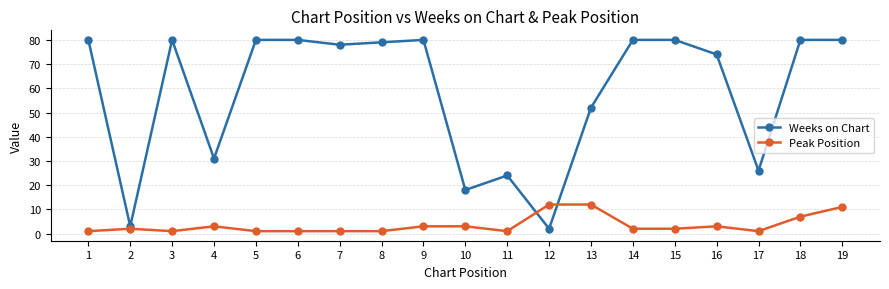

Reading left to right, extract all data points from this chart.

Weeks on Chart: 1=80	2=3	3=80	4=31	5=80	6=80	7=78	8=79	9=80	10=18	11=24	12=2	13=52	14=80	15=80	16=74	17=26	18=80	19=80
Peak Position: 1=1	2=2	3=1	4=3	5=1	6=1	7=1	8=1	9=3	10=3	11=1	12=12	13=12	14=2	15=2	16=3	17=1	18=7	19=11